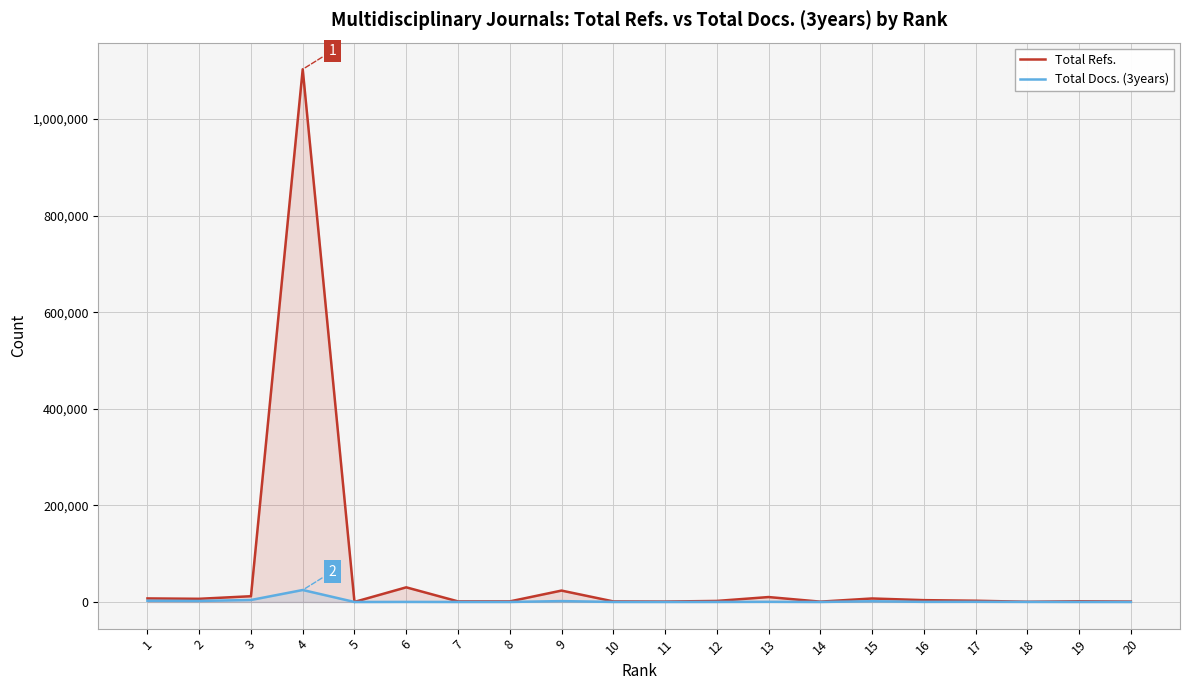

Which series has the largest range (max minus min)?

Total Refs.